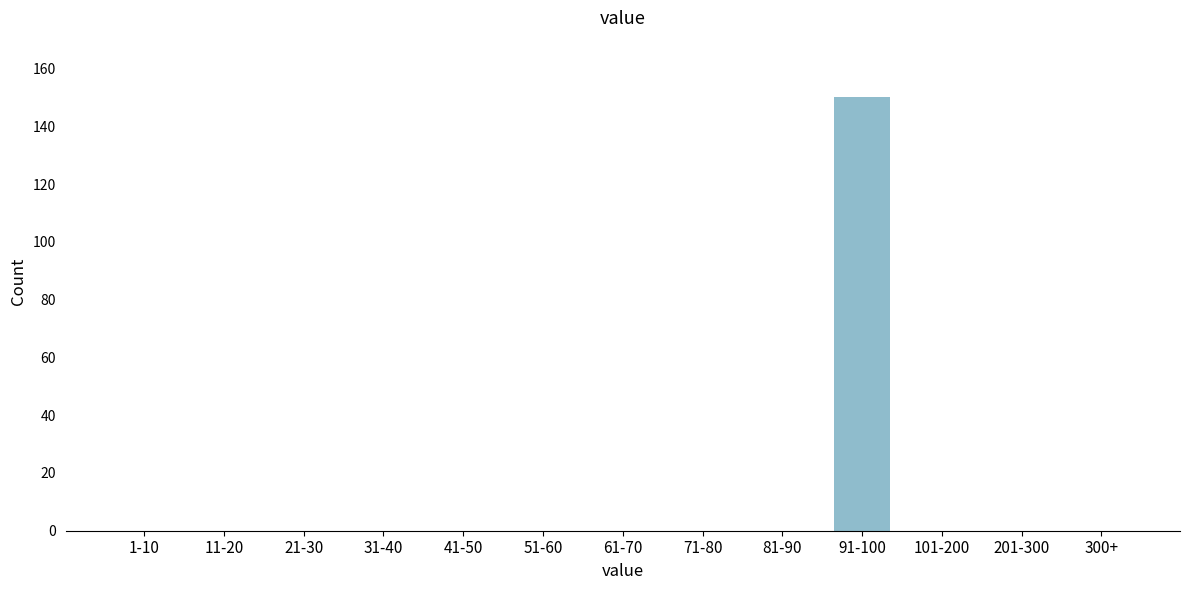

Reading left to right, what are all the values shown in this chart?

1-10=0	11-20=0	21-30=0	31-40=0	41-50=0	51-60=0	61-70=0	71-80=0	81-90=0	91-100=150	101-200=0	201-300=0	300+=0